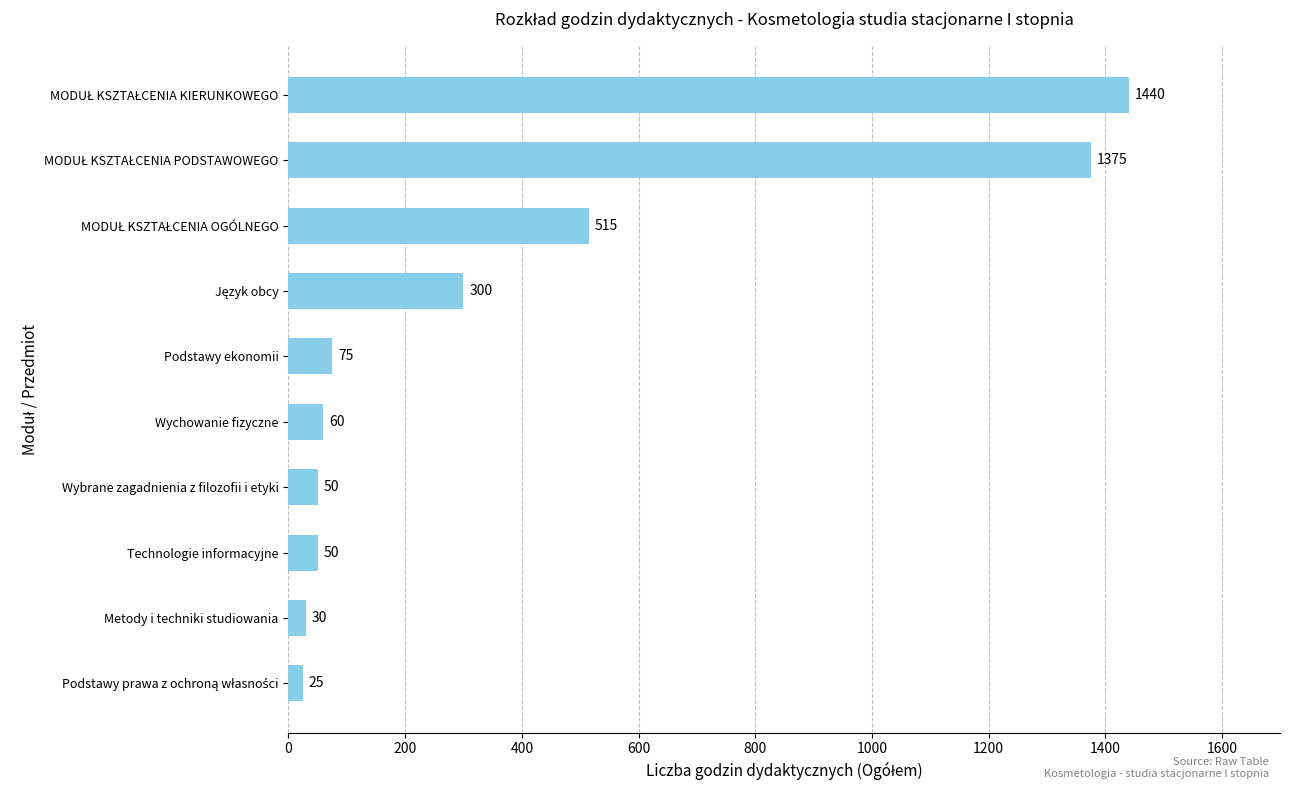

Is it true that the value at Podstawy ekonomii is 75?

True